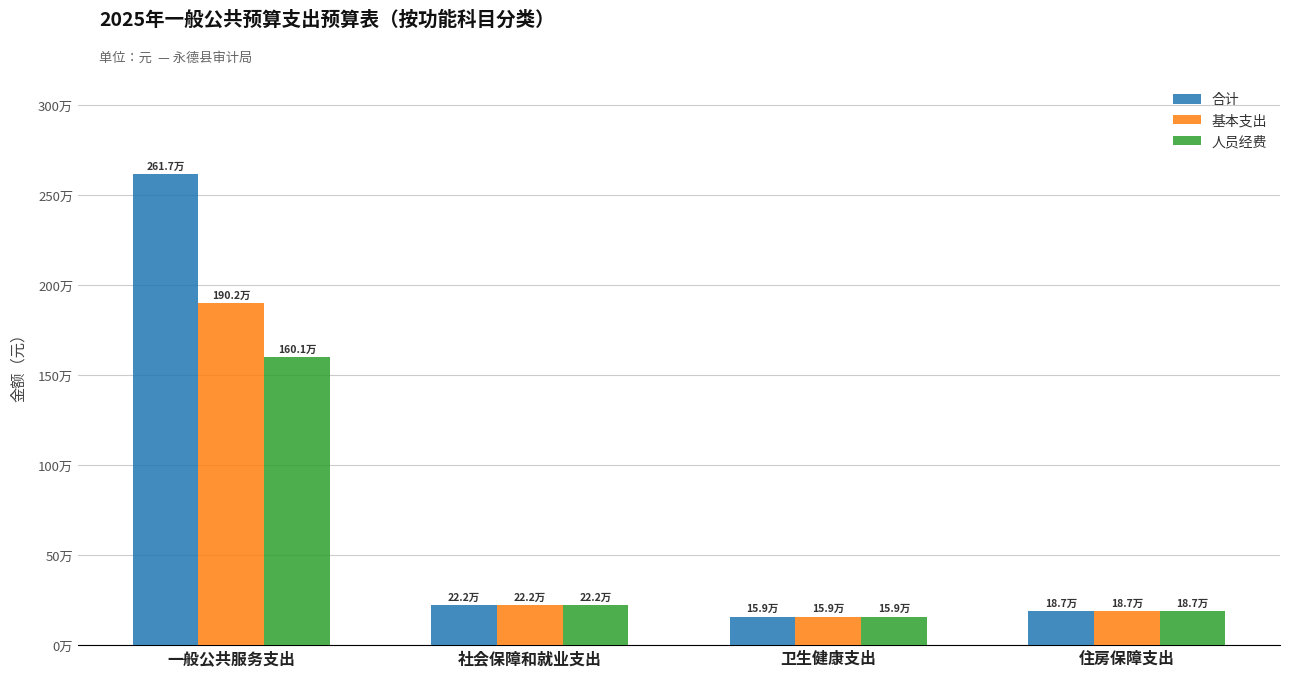

Where does the 人员经费 series first go above 221685?

一般公共服务支出